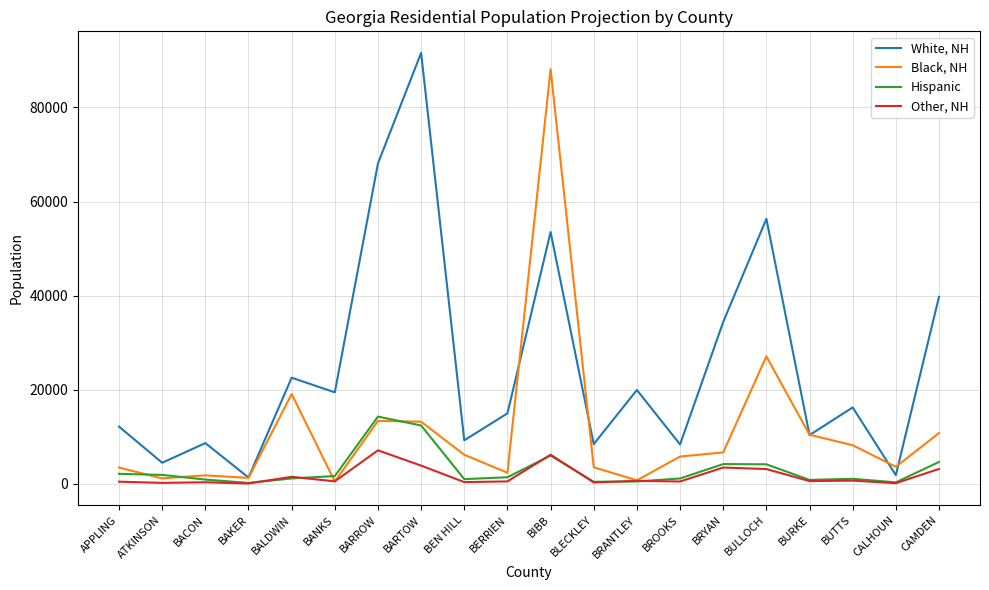

At which category does White, NH reach its first local valley?

ATKINSON